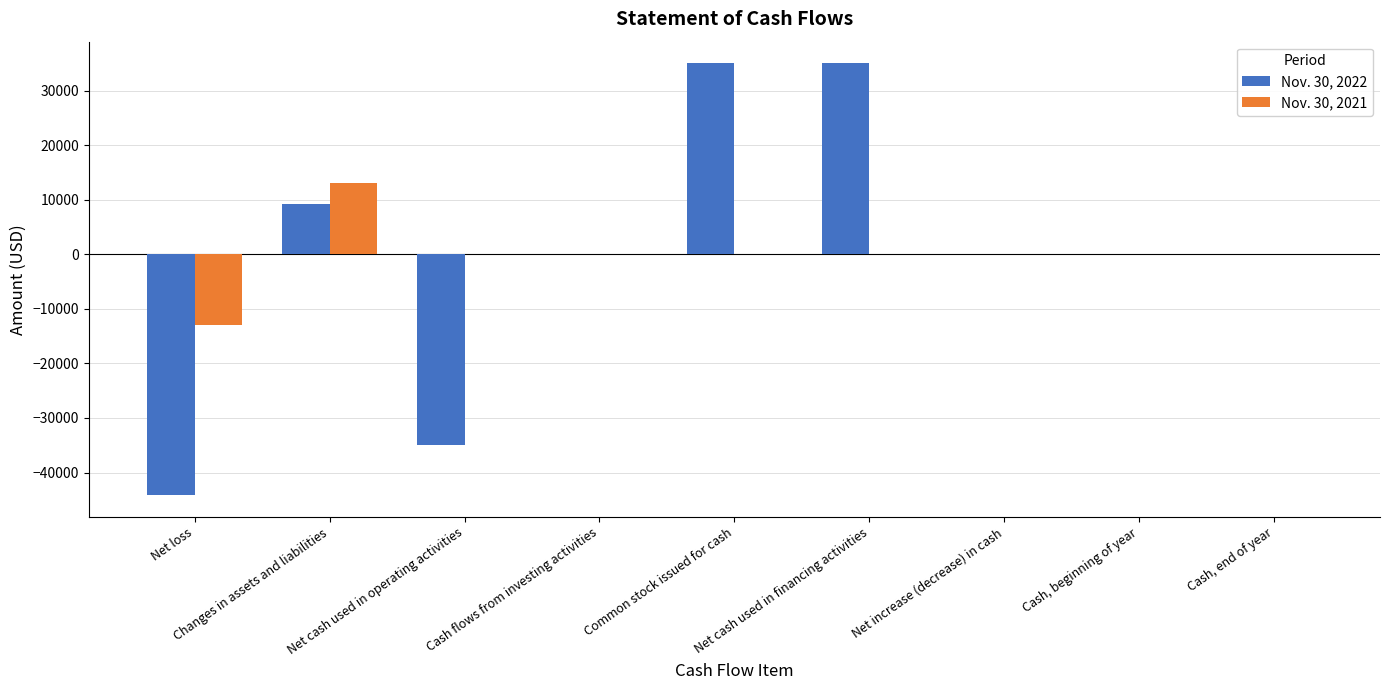

Between Net loss and Net increase (decrease) in cash, which series saw the biggest shift?

Nov. 30, 2022